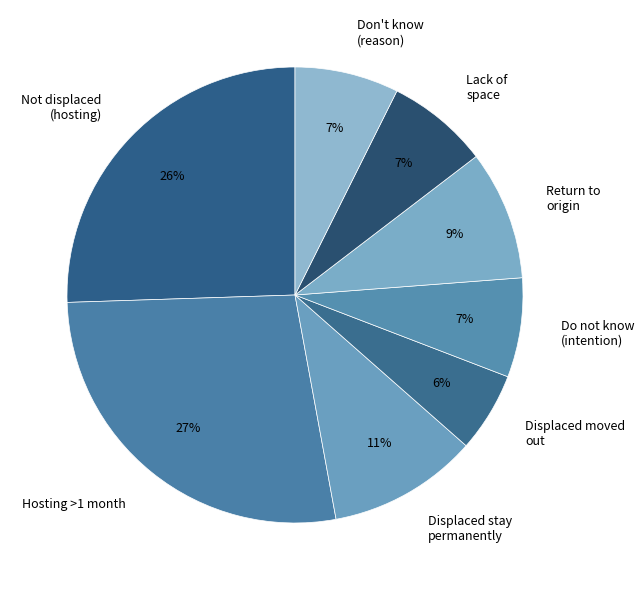

To the nearest percent, what is the combined percentage of Hosting >1 month and Displaced moved out?

33%